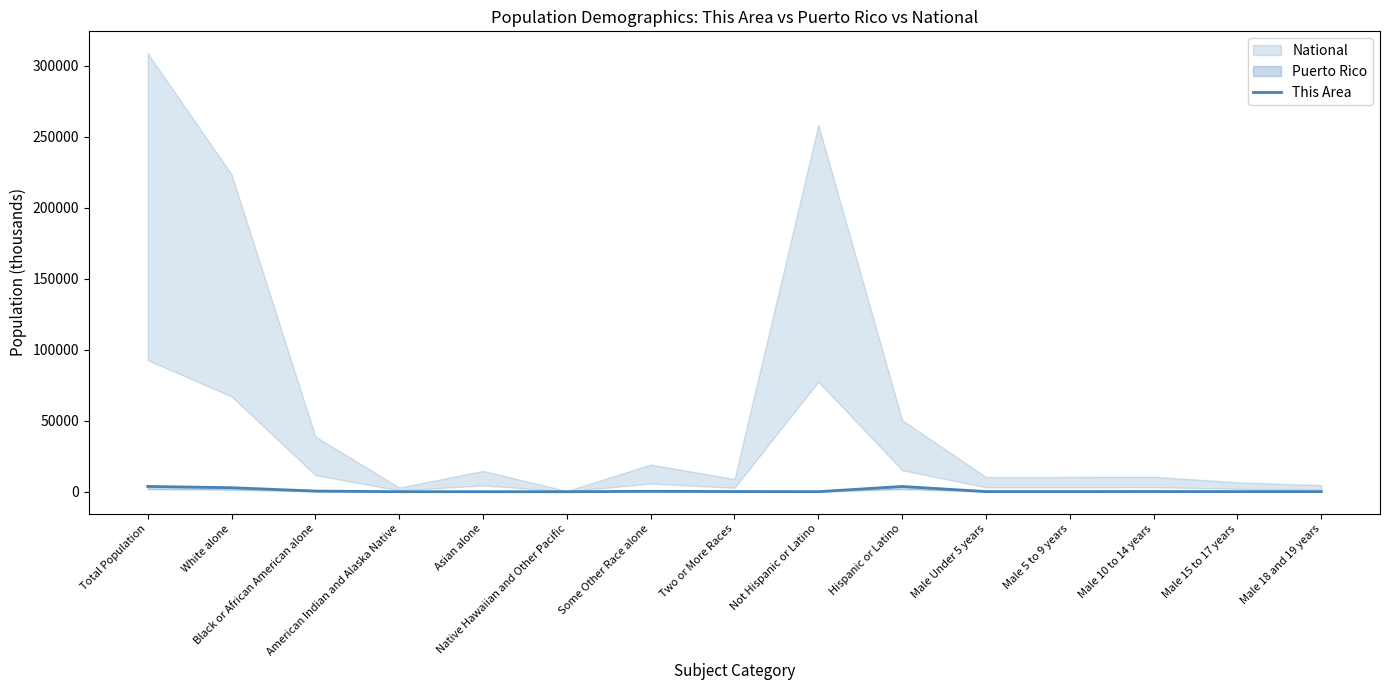

How many data points are above 122?

8